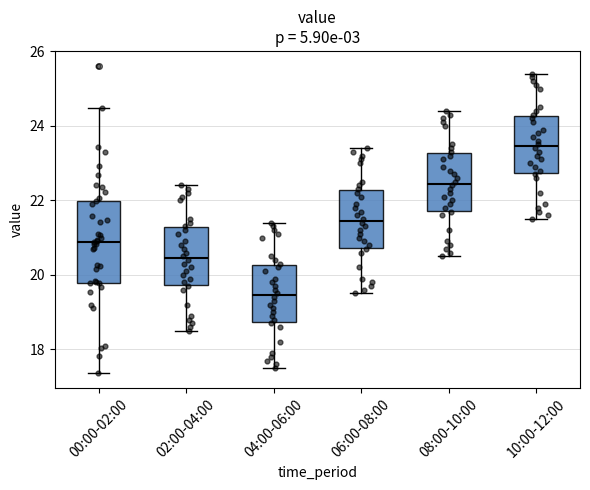

Which box's median line is the lowest?

04:00-06:00